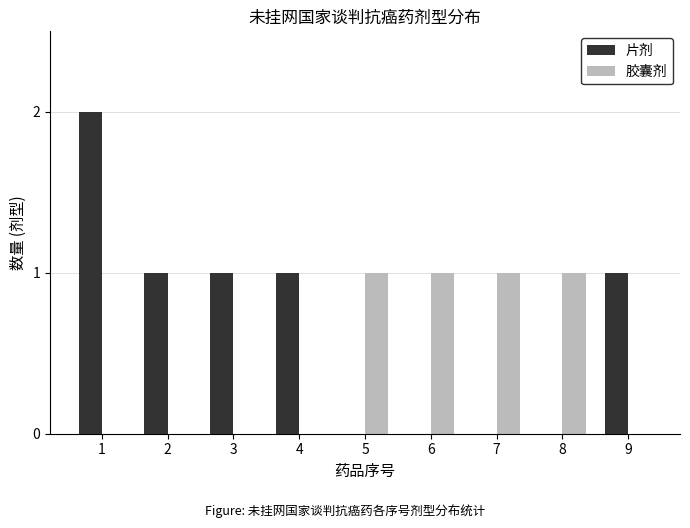

What is the average value of the 片剂 series?

1